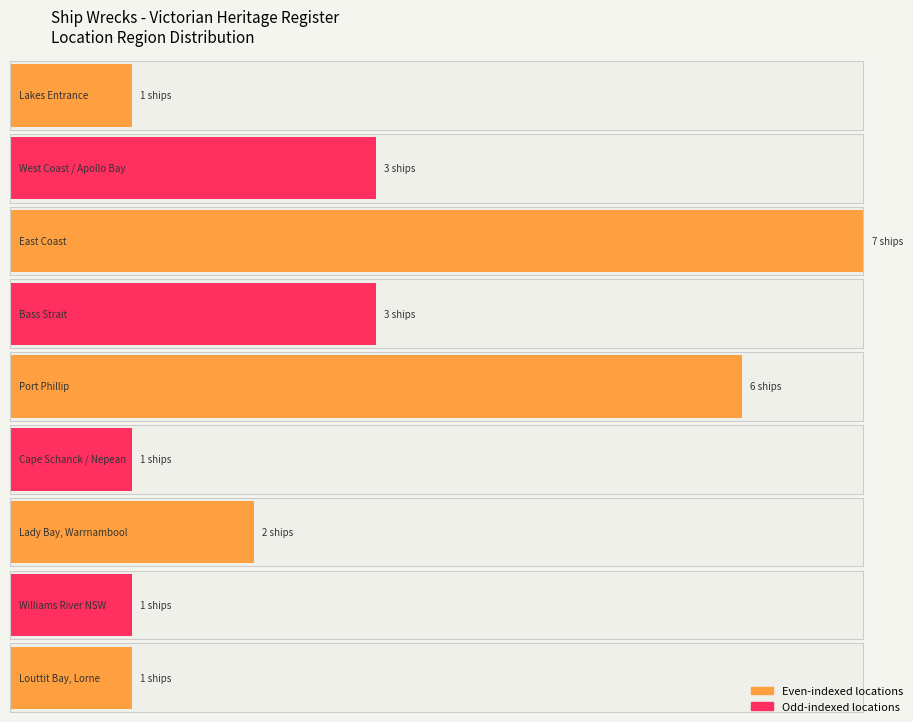

The Average utilization series shows 3 at Bass Strait. True or false?

True